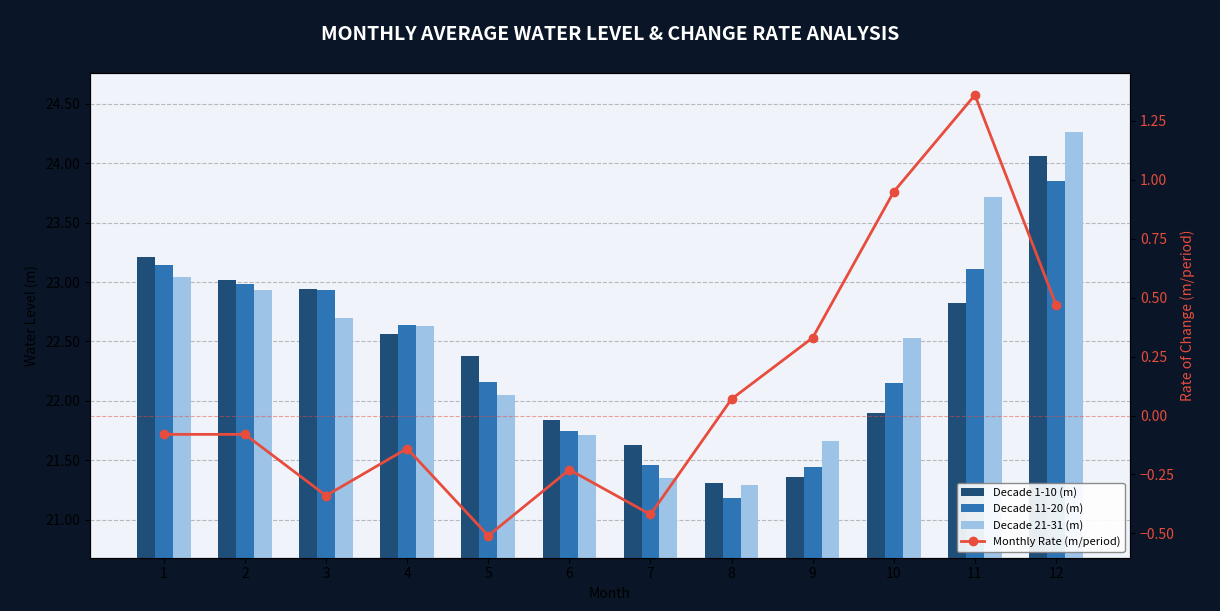

Which category has the highest value in the Decade 21-31 (m) series?

12